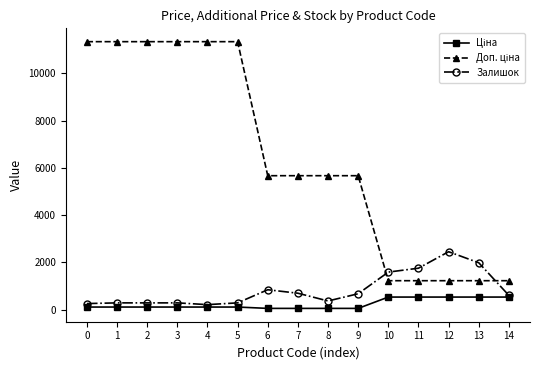

Does the chart have visible grid lines?

No